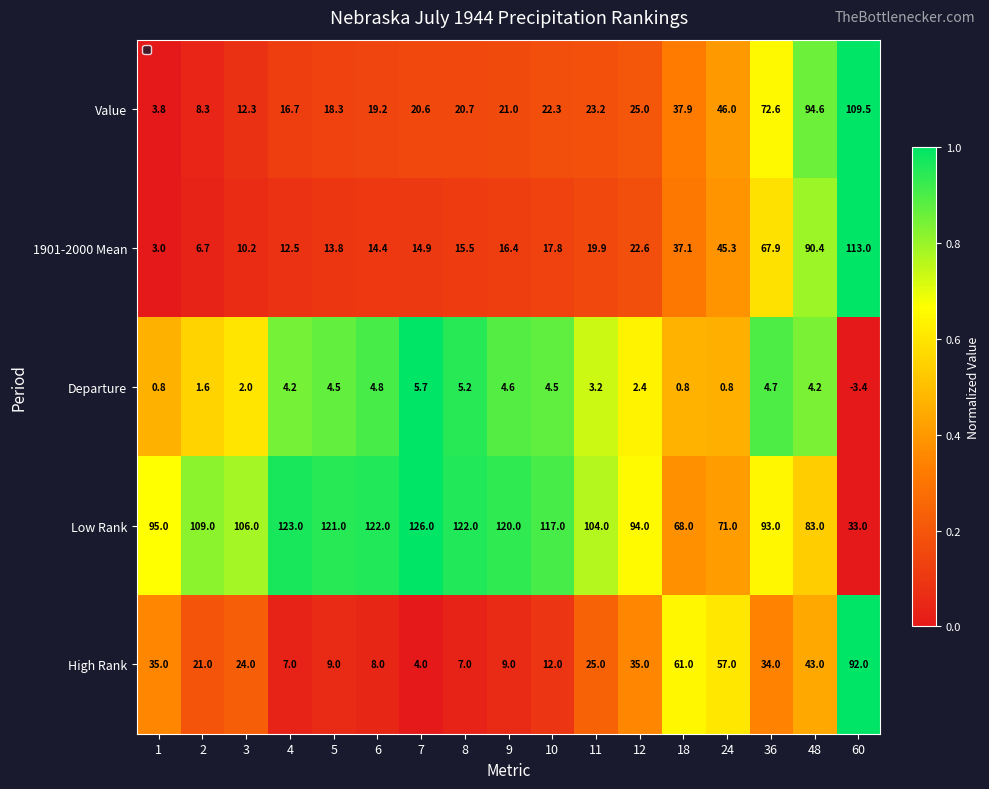

The value of High Rank at 12 is 14.5. True or false?

False